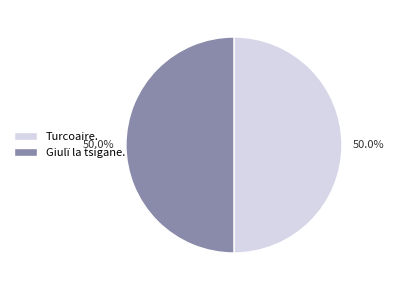

The Turcoaire. slice represents 50% of the pie. True or false?

True